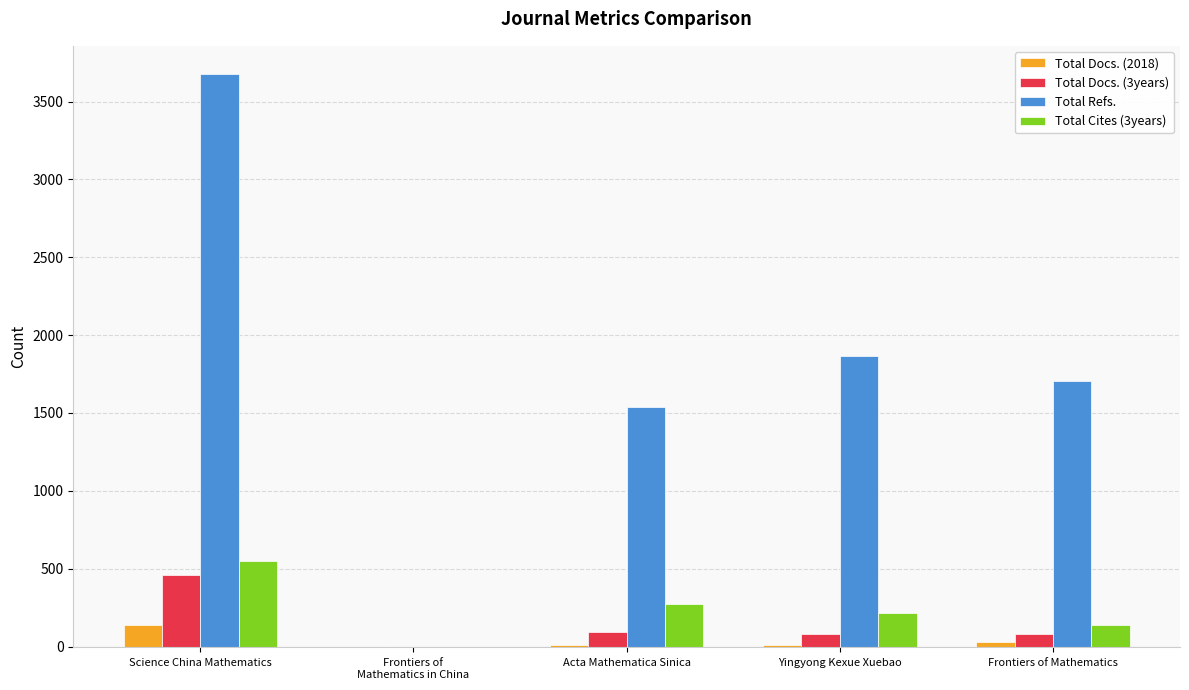

Are the bars grouped side by side (vs. stacked)?

Yes